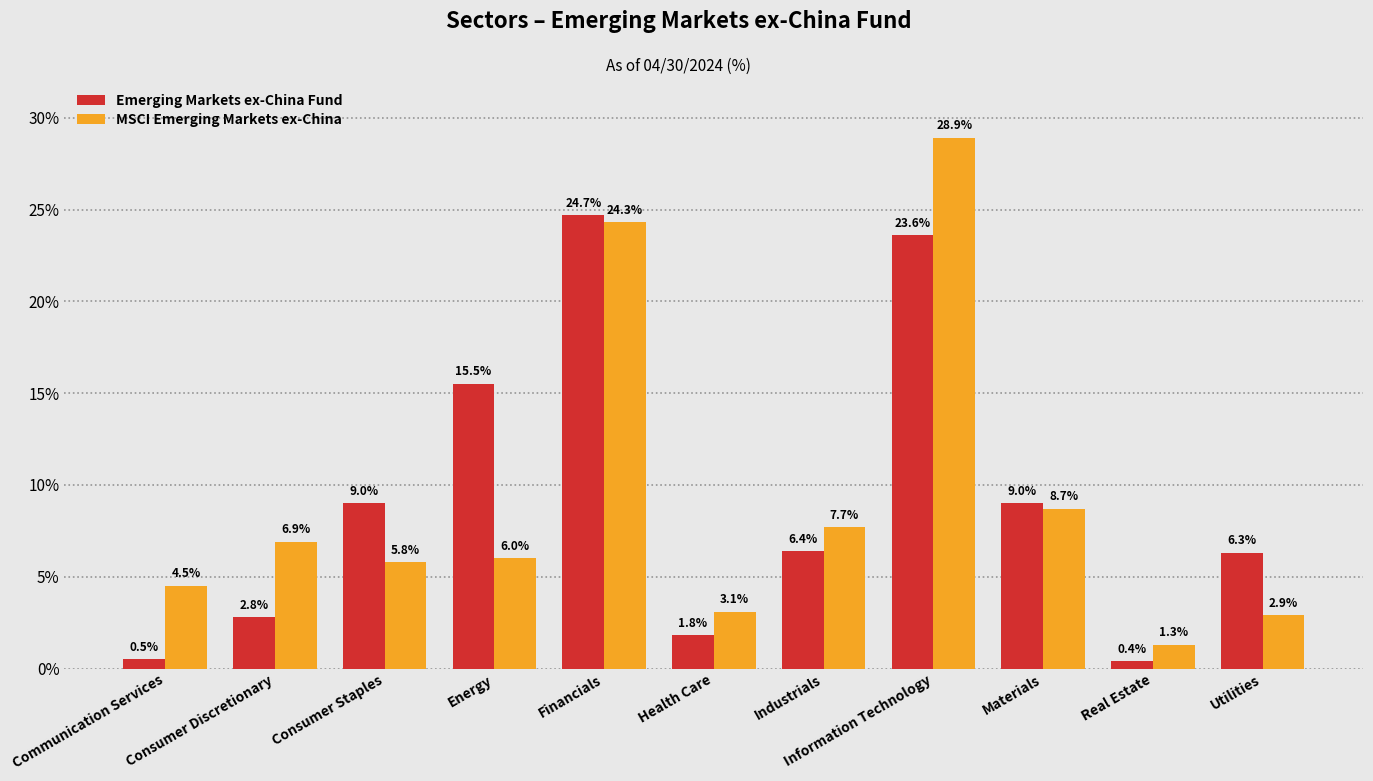

Does the chart contain any negative values?

No